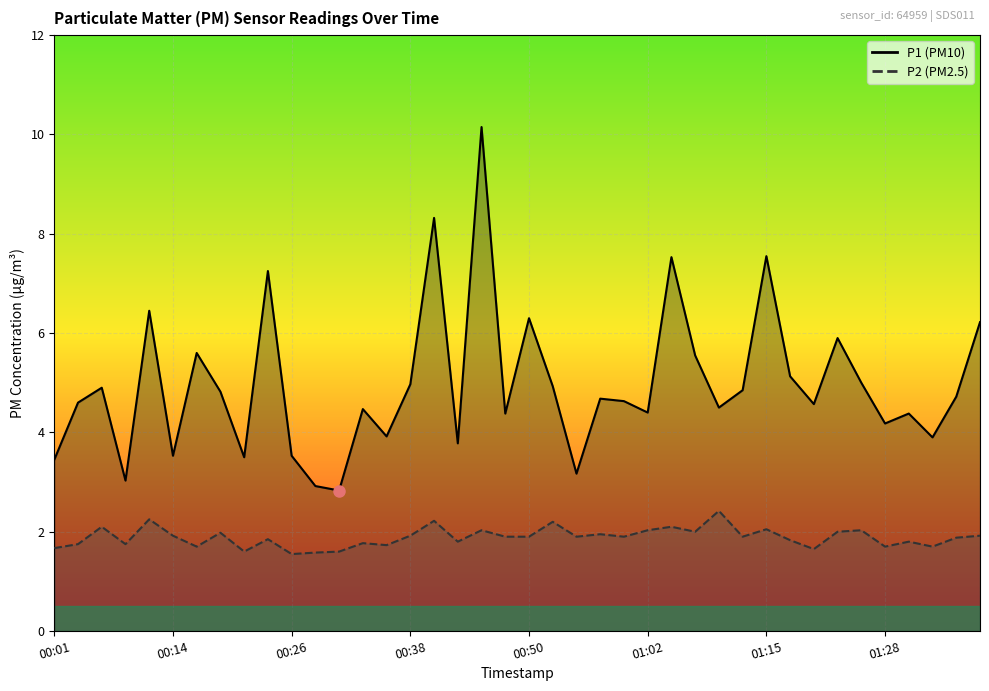

At which label does P1 reach its peak?

00:45